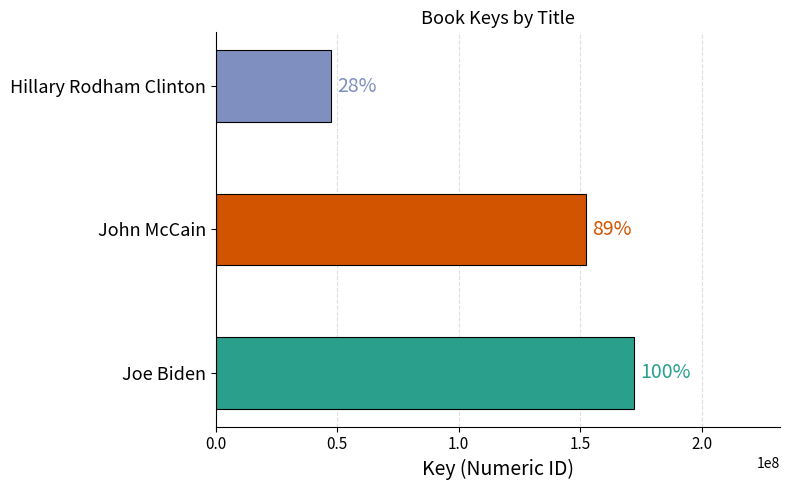

Approximately how many times larger is the value at John McCain compared to Joe Biden?

0.9